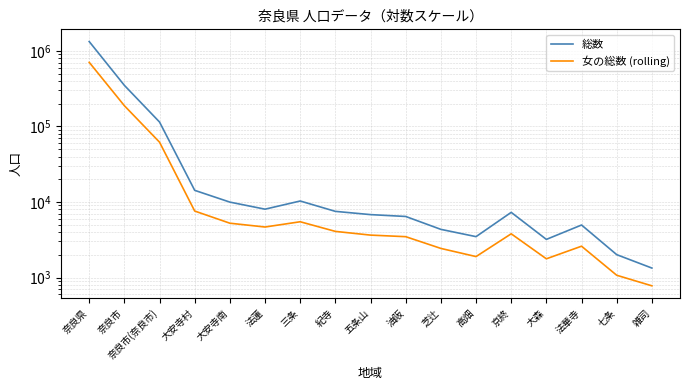

What is the difference between the highest and lowest values at 法蓮?

3369